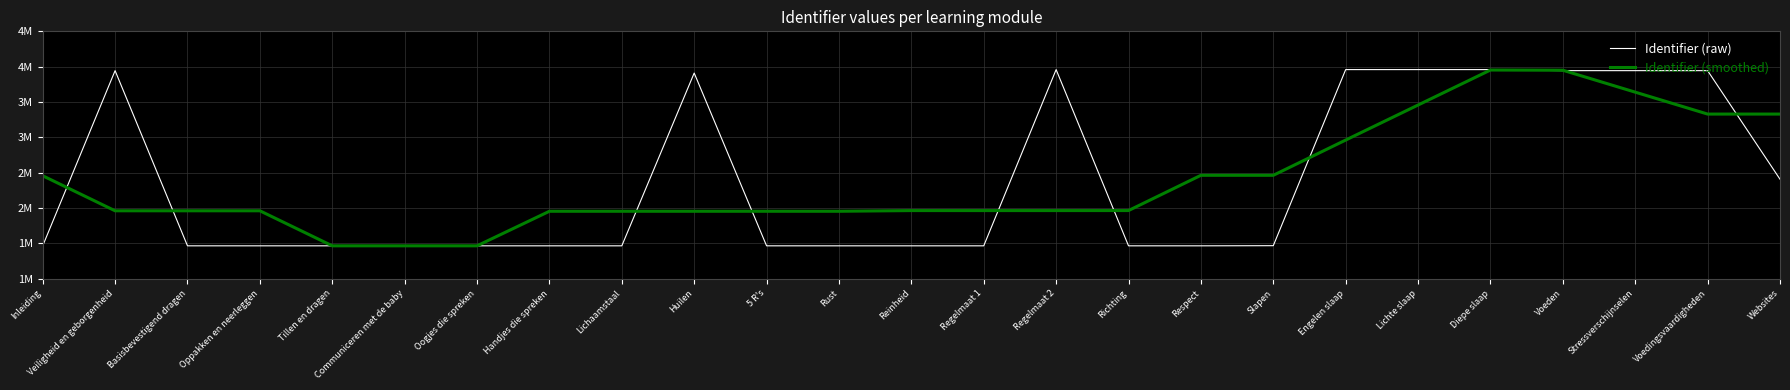

What is the value of the Identifier (raw) point at the 8th from the left?

1466365.0